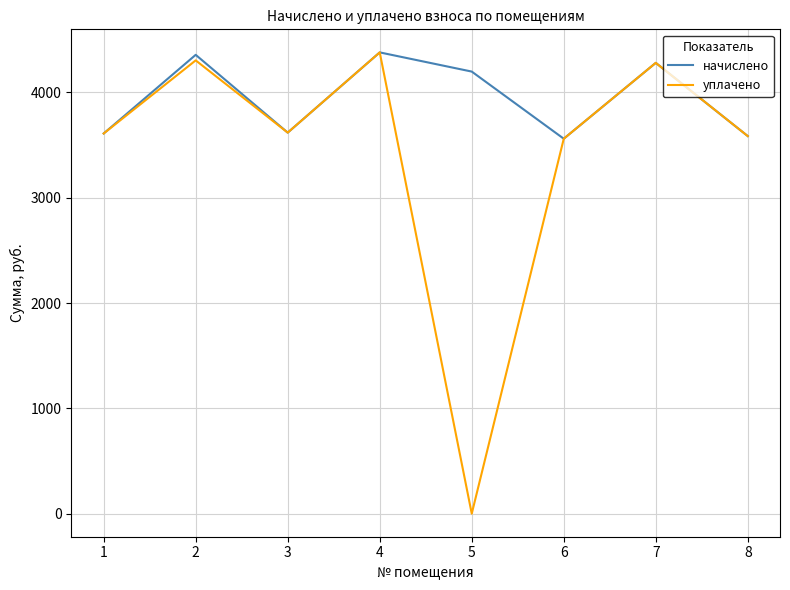

What is the maximum value for начислено?

4380.1